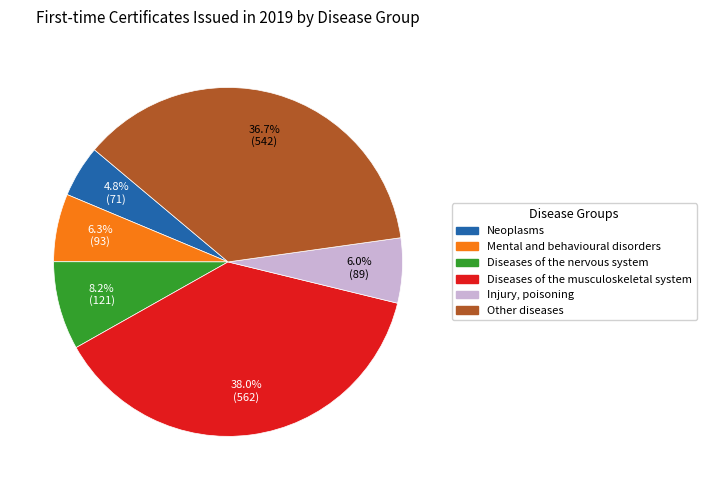

To the nearest percent, what is the difference between the Diseases of the musculoskeletal system and Other diseases slice percentages?

1%